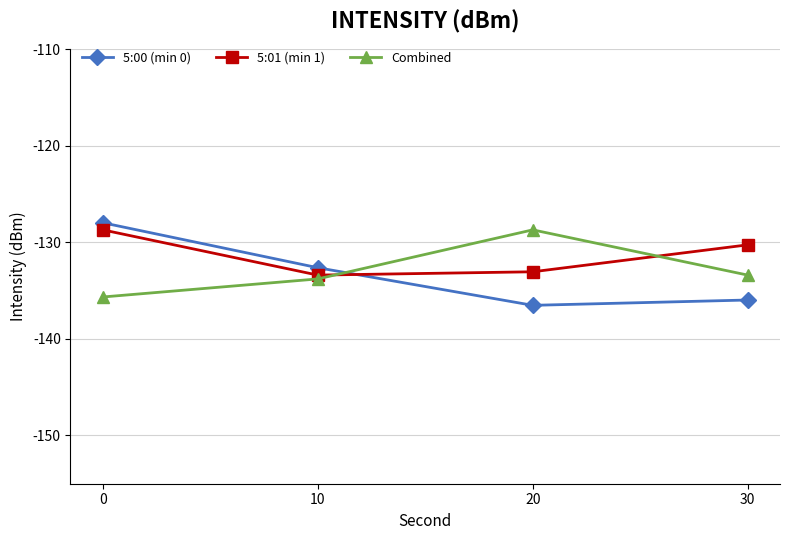

What is the spread (max minus min) of values at 30?

5.7